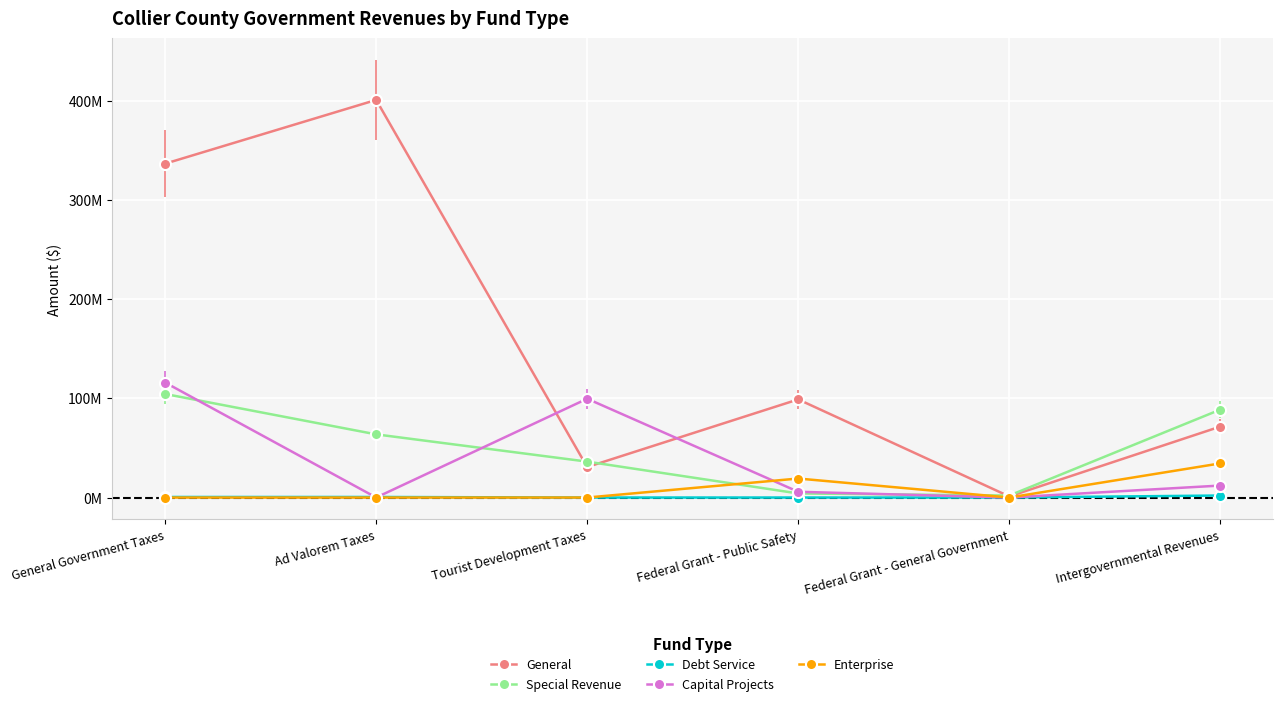

Is this an area chart (filled region under the line)?

No